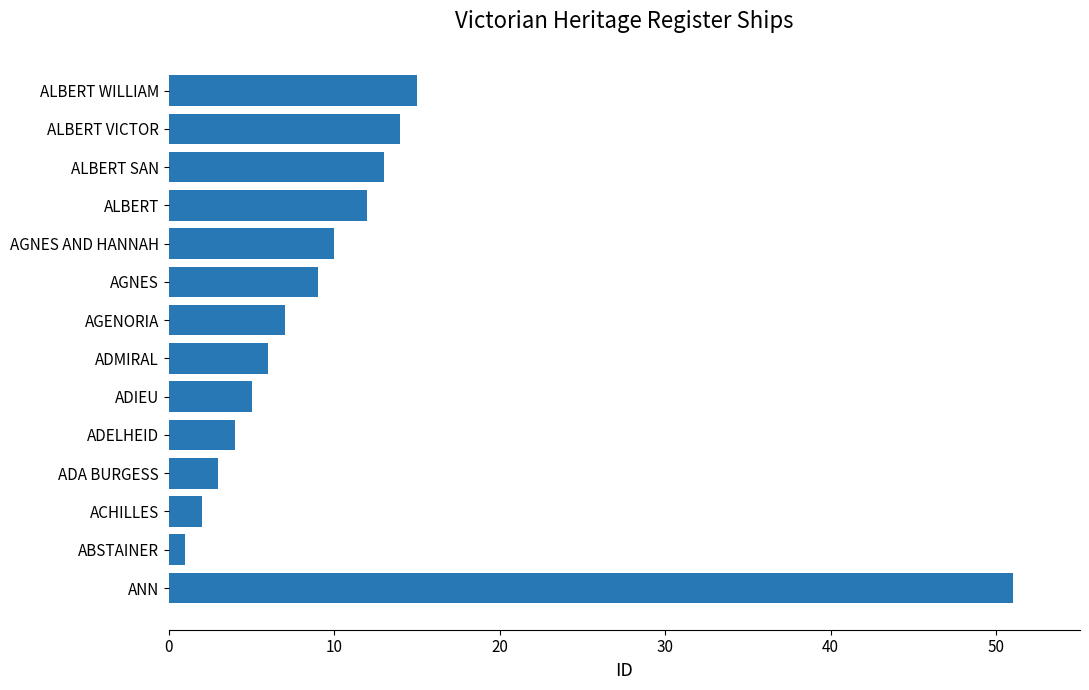

The value at 8 is 2. True or false?

False